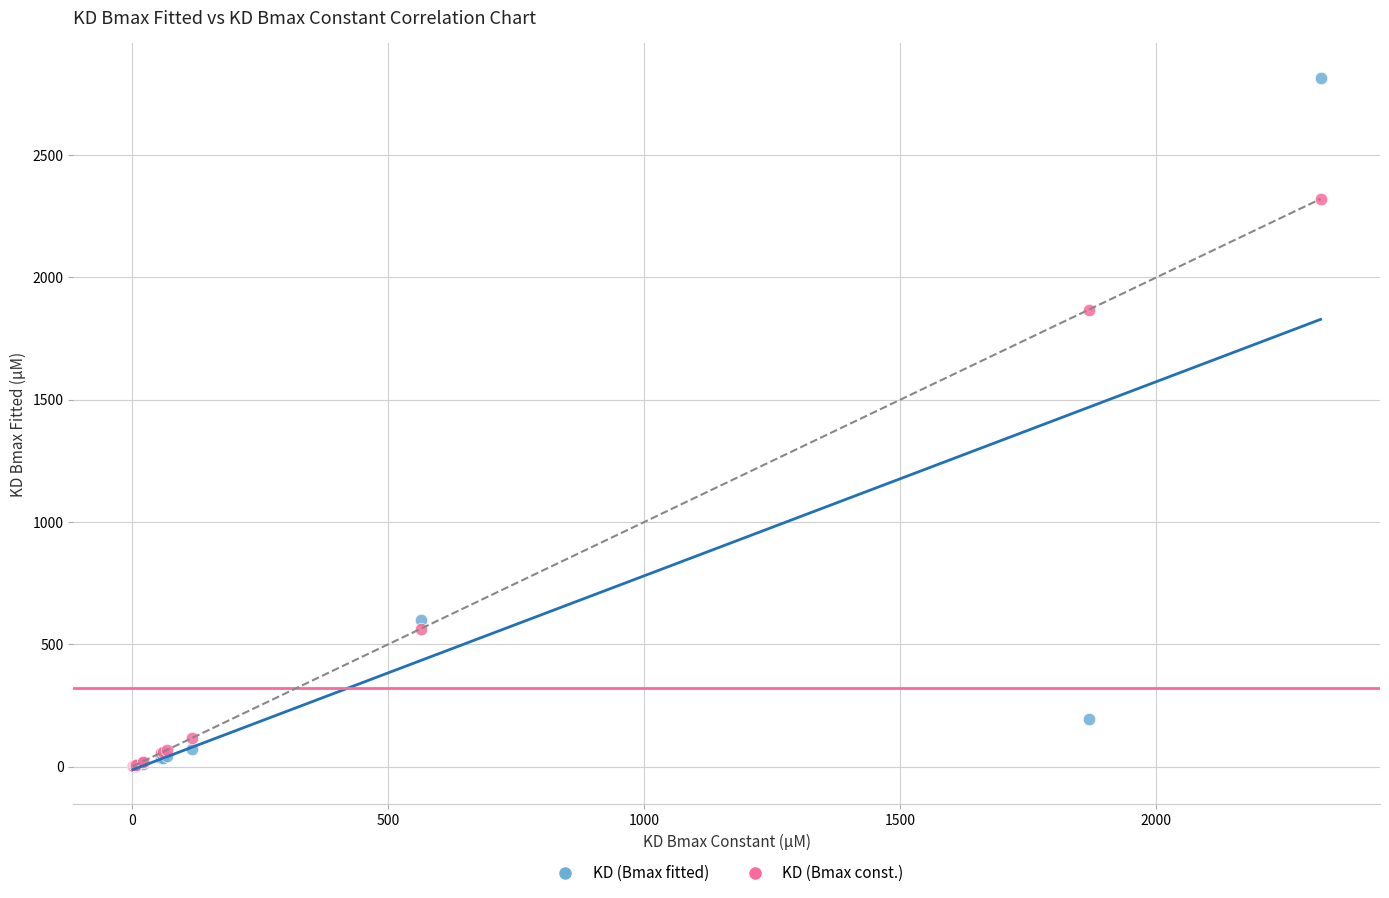

Across all series, what Y value is closest to 1408?

1869.0